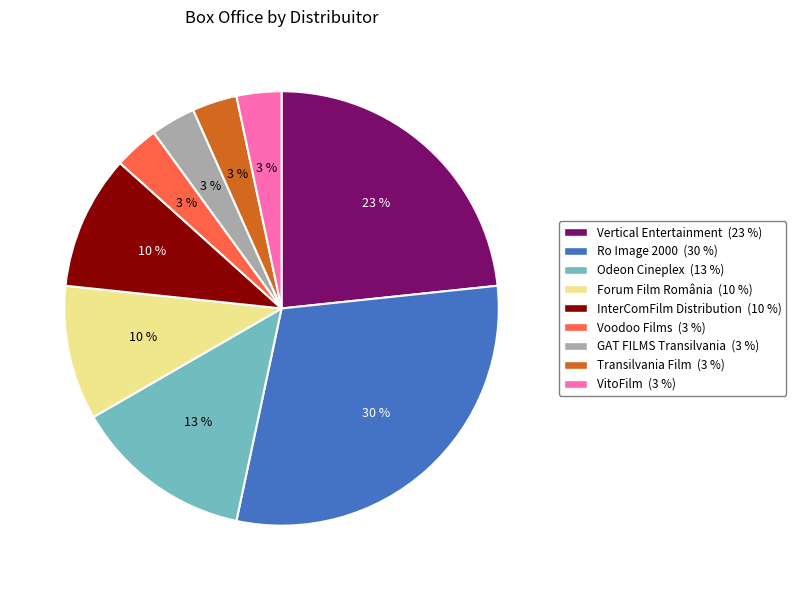

Between Ro Image 2000 and GAT FILMS Transilvania, which is larger?

Ro Image 2000